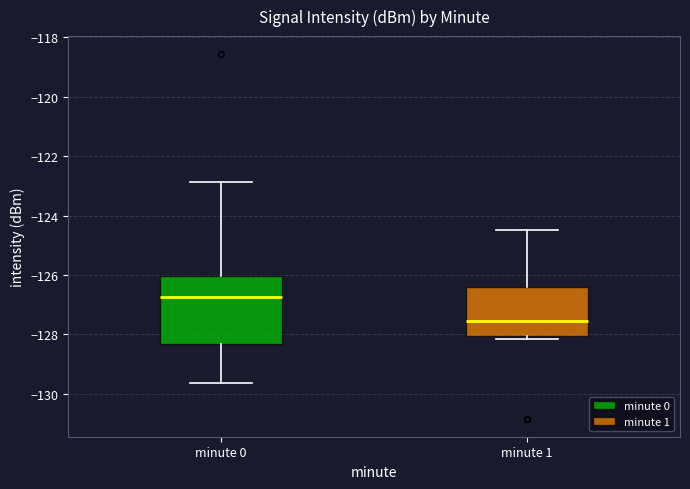

Reading left to right, transcribe this box plot: for each box, give where its median line is, the range the box spans, and where its two whiskers end, as read against the y-axis. The values are not printed on the chart, so give them approximately, as read against the axis.

minute 0: median -126.8, box -128.4 to -126.0, whiskers -129.6 to -122.8
minute 1: median -127.6, box -128.0 to -126.4, whiskers -128.2 to -124.4